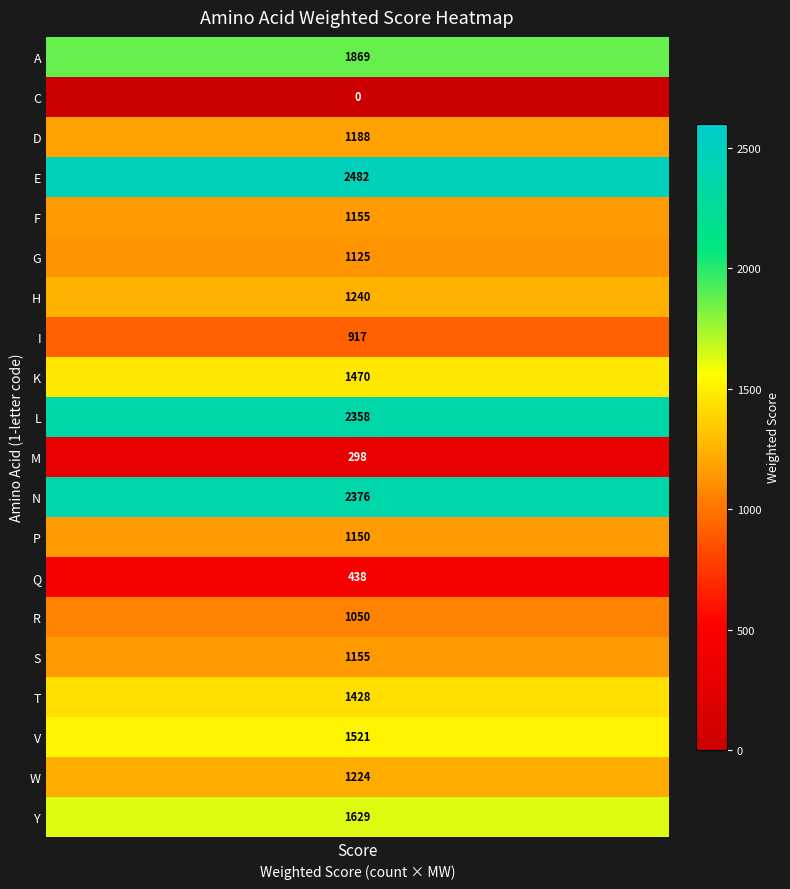

What is the average value?

1304